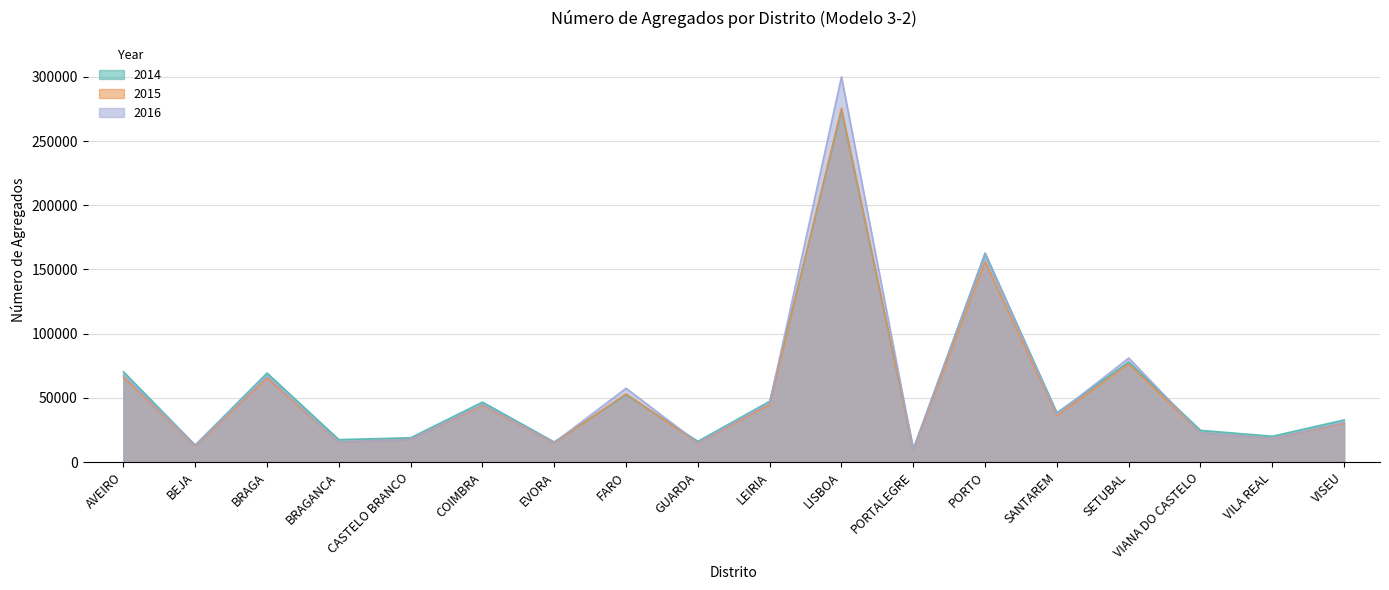

Is the value of 2015 at PORTALEGRE greater than the value of 2016 at EVORA?

No